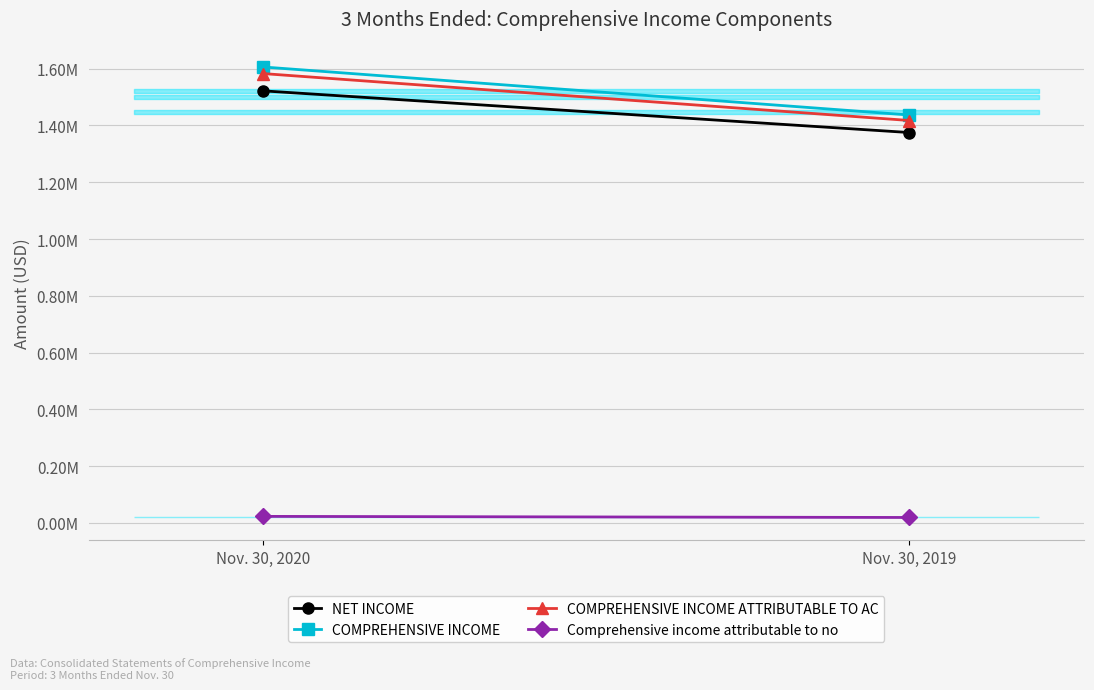

How many lines are shown in the chart?

4